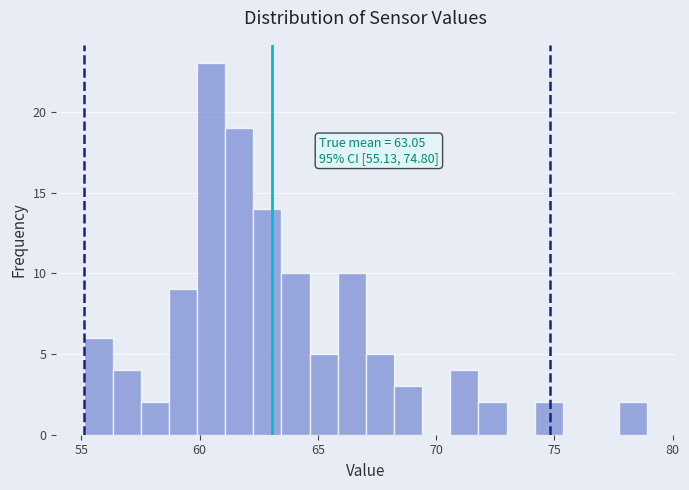

Read against the x-axis, roughly where is the centre of the tallest bar?

60.5